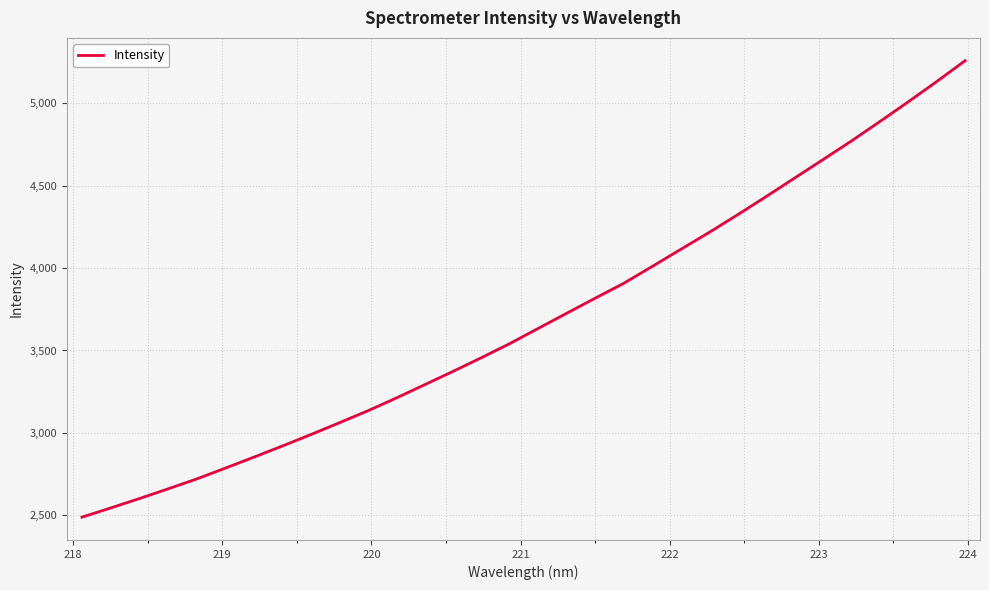

What is the difference between the maximum and minimum values?

2770.5